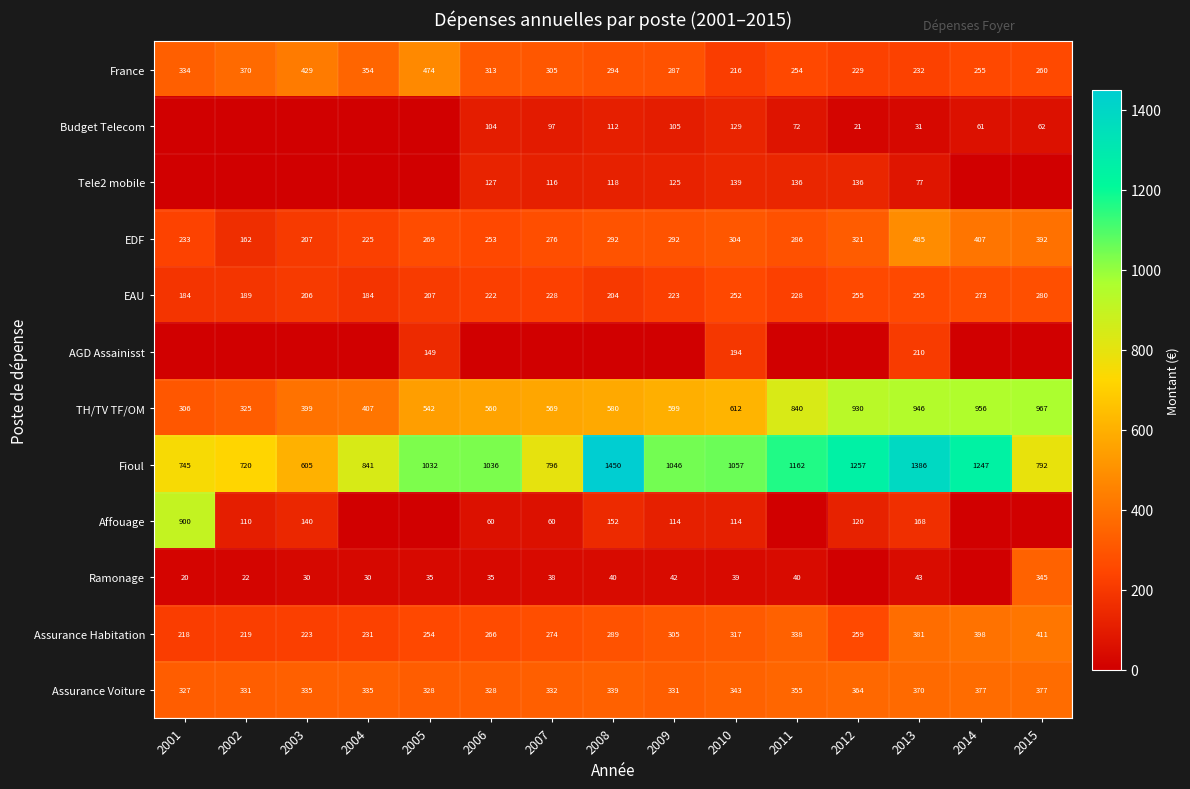

List the labels in order of Assurance Habitation value, smallest first.

2001, 2002, 2003, 2004, 2005, 2012, 2006, 2007, 2008, 2009, 2010, 2011, 2013, 2014, 2015